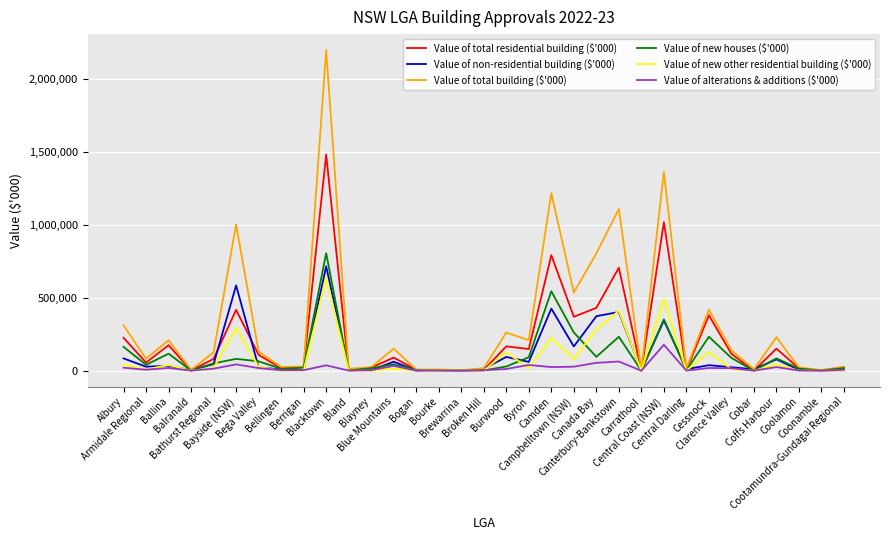

How many lines are shown in the chart?

6